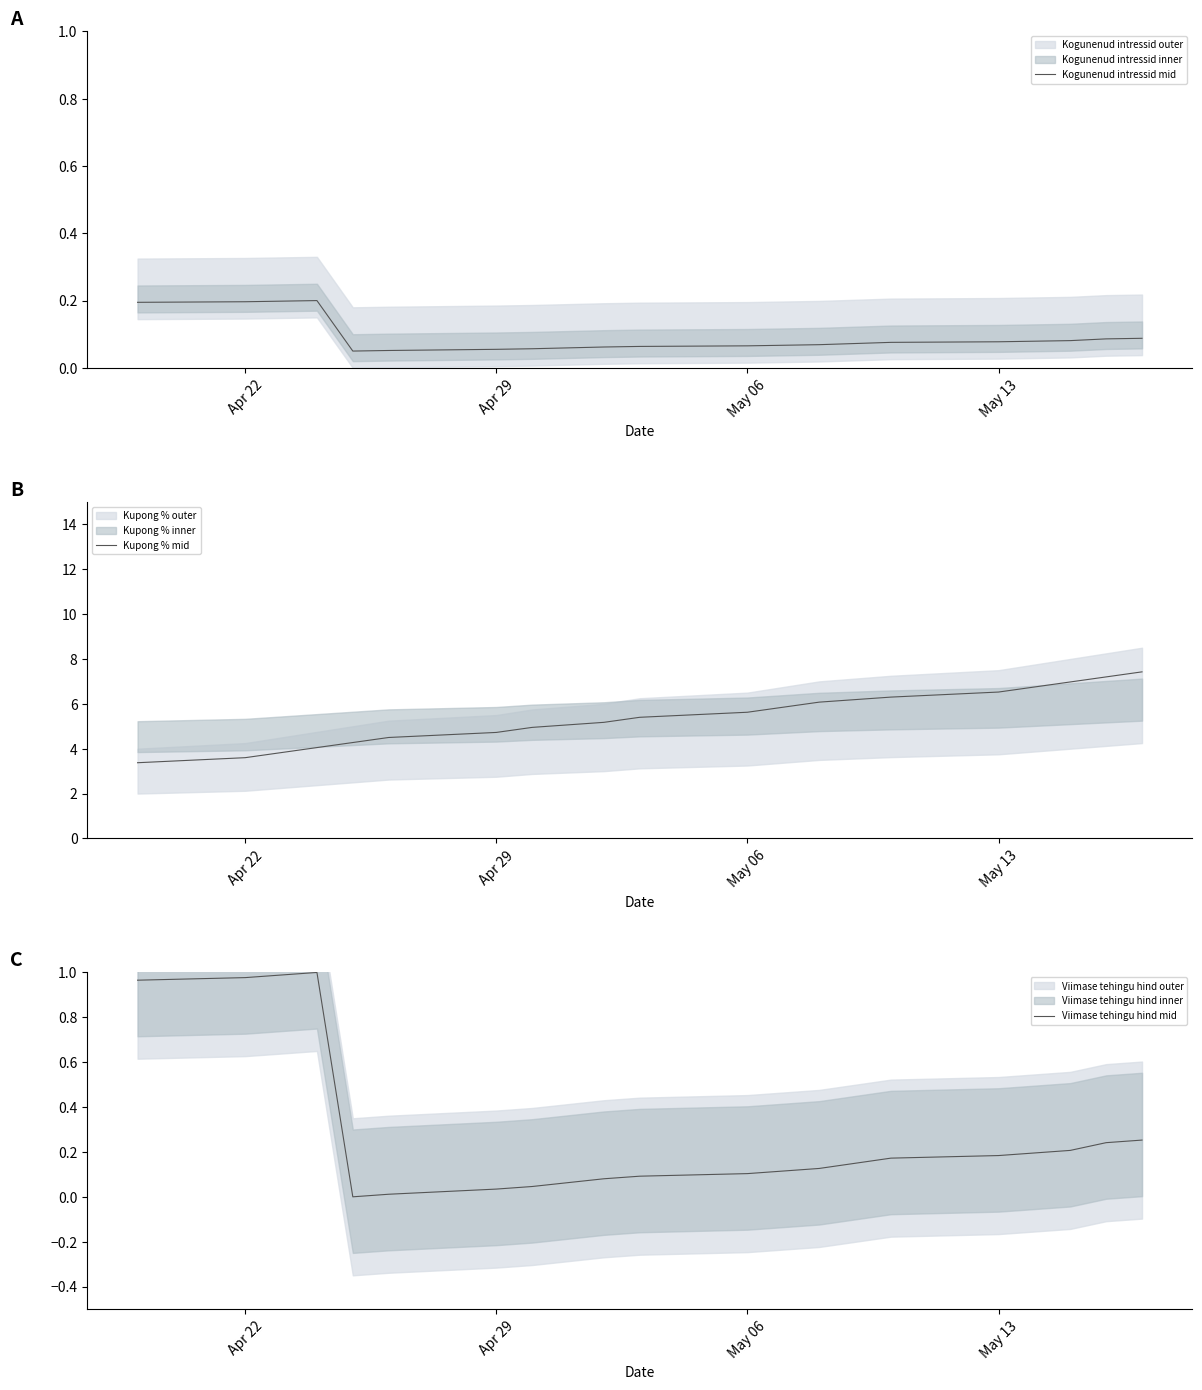

What is the difference between the maximum and minimum values in the Kupong % mid series?

4.1